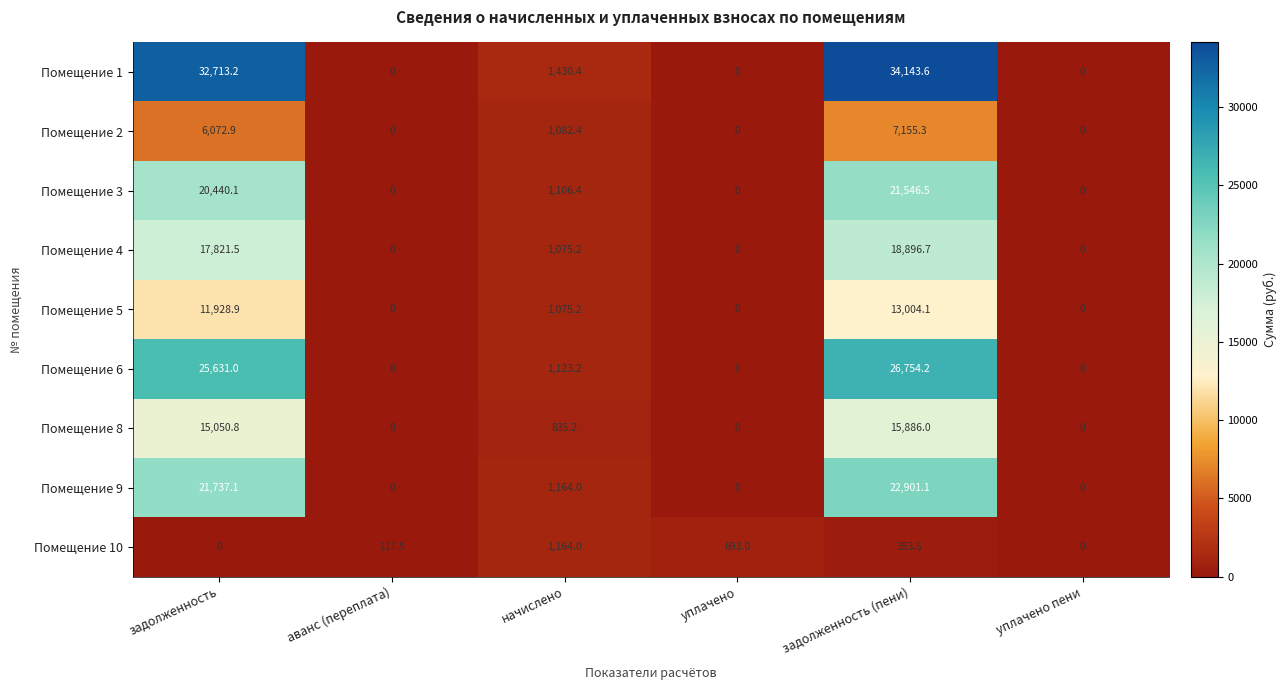

What is the approximate value of Помещение 10 at аванс (переплата)?

117.5